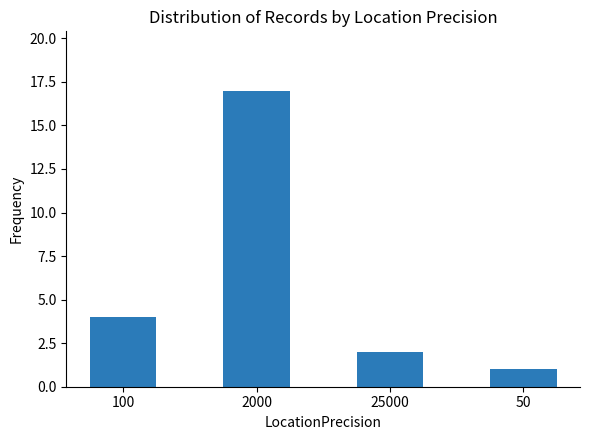

Read the value at 2000.

17